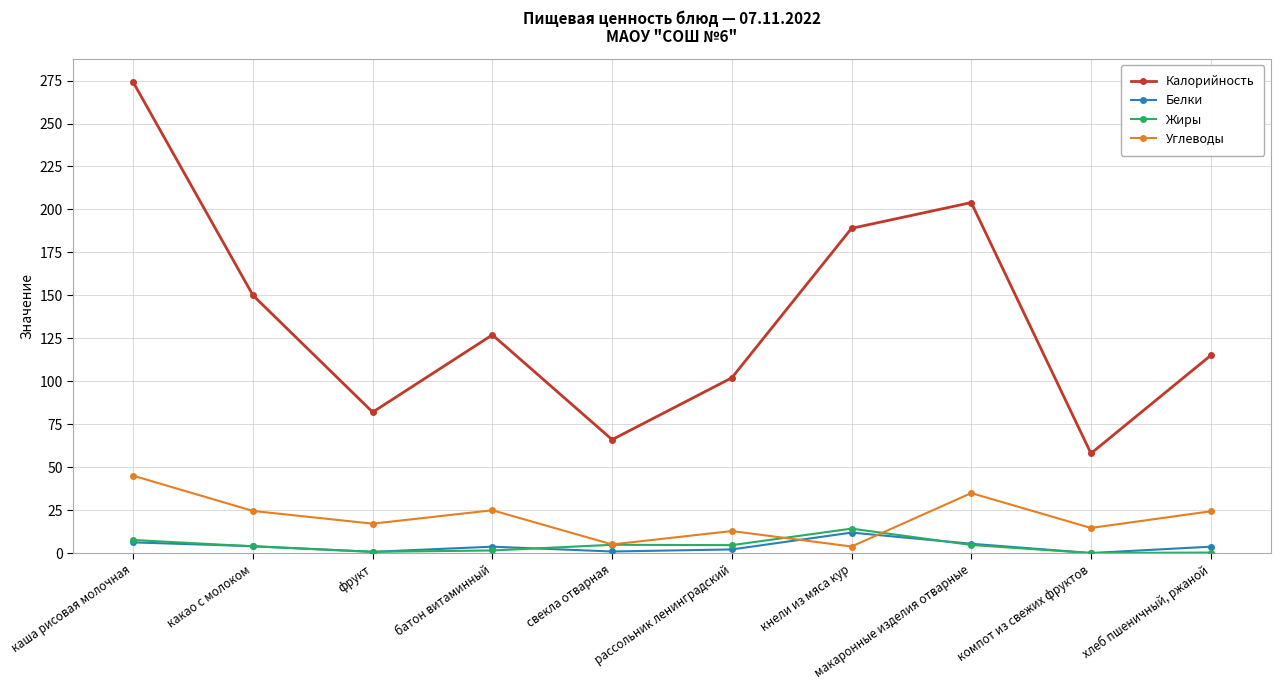

True or false: Углеводы has a value of 14.6 at компот из свежих фруктов.

True